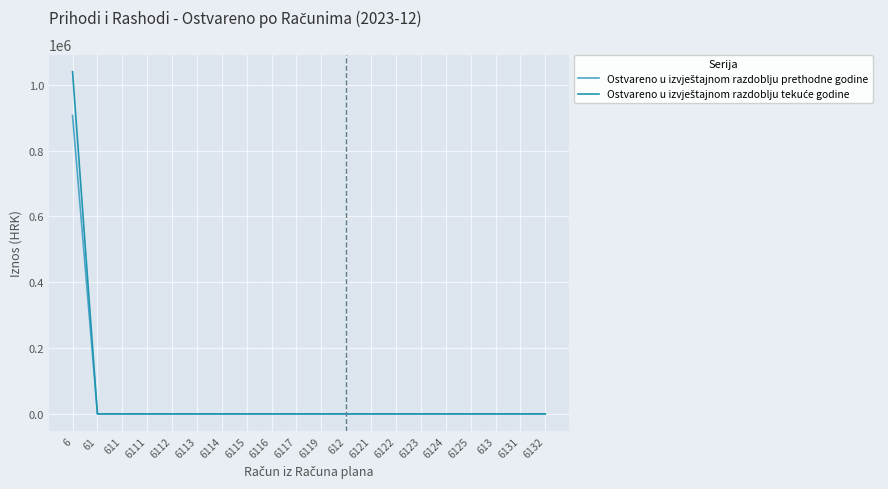

At which category is the sum across all series the highest?

6